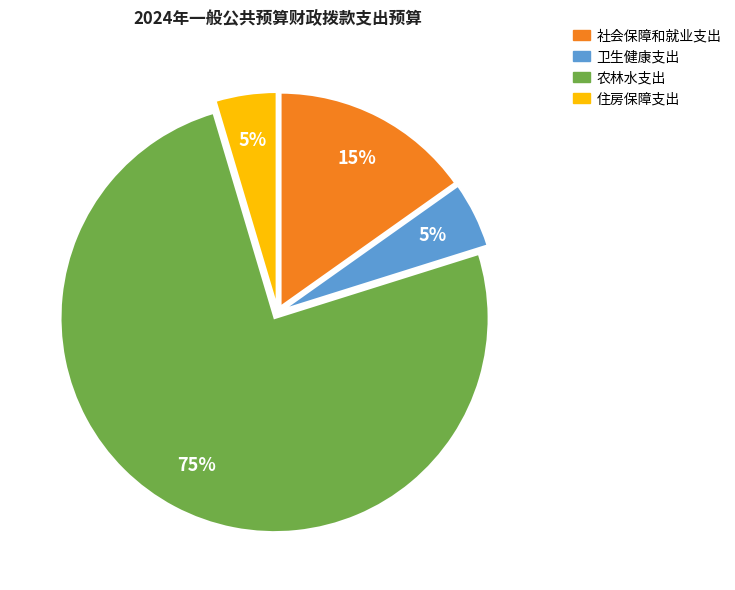

Do 住房保障支出 and 社会保障和就业支出 together represent more than half of the pie?

No